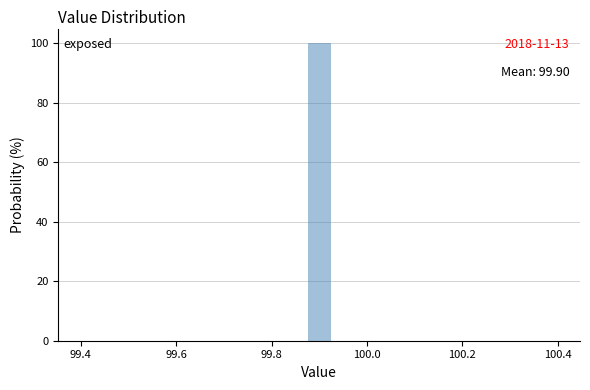

Around what value on the x-axis is the tallest bar? Give the approximate position of its centre, as read against the axis.

99.90